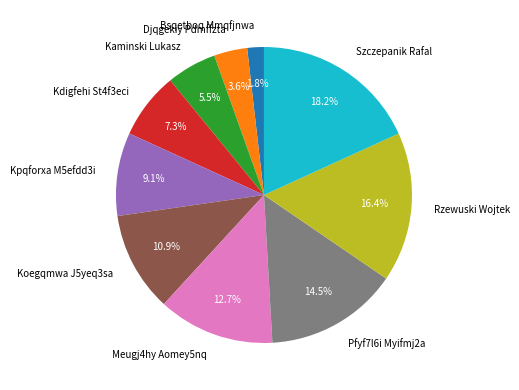

What percentage is the Meugj4hy Aomey5nq slice, to the nearest percent?

13%